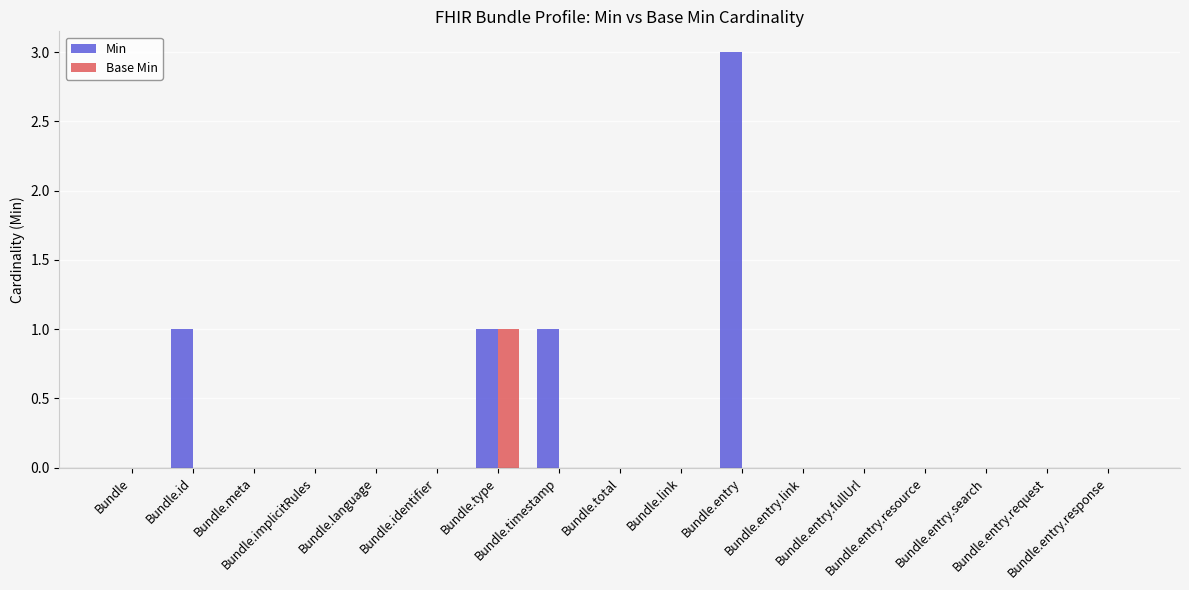

Which series has the largest total across all categories?

Min